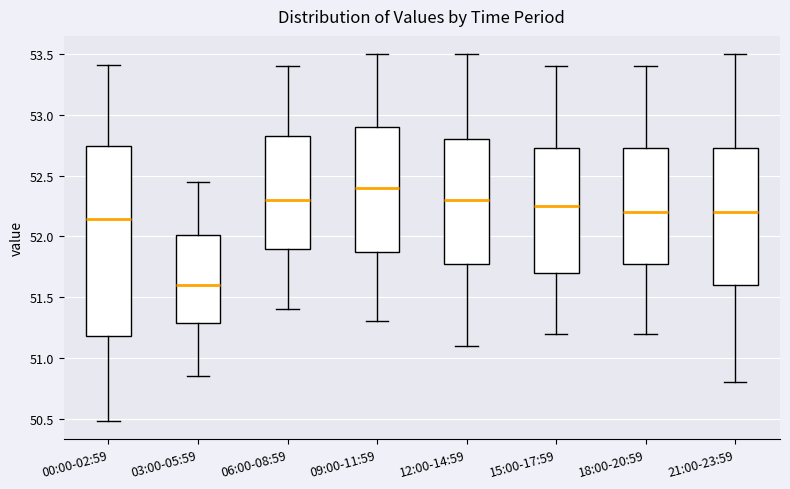

Reading left to right, transcribe this box plot: for each box, give where its median line is, the range the box spans, and where its two whiskers end, as read against the y-axis. The values are not printed on the chart, so give them approximately, as read against the axis.

00:00-02:59: median 52.15, box 51.20 to 52.75, whiskers 50.50 to 53.40
03:00-05:59: median 51.60, box 51.30 to 52.00, whiskers 50.85 to 52.45
06:00-08:59: median 52.30, box 51.90 to 52.85, whiskers 51.40 to 53.40
09:00-11:59: median 52.40, box 51.90 to 52.90, whiskers 51.30 to 53.50
12:00-14:59: median 52.30, box 51.80 to 52.80, whiskers 51.10 to 53.50
15:00-17:59: median 52.25, box 51.70 to 52.75, whiskers 51.20 to 53.40
18:00-20:59: median 52.20, box 51.80 to 52.75, whiskers 51.20 to 53.40
21:00-23:59: median 52.20, box 51.60 to 52.75, whiskers 50.80 to 53.50